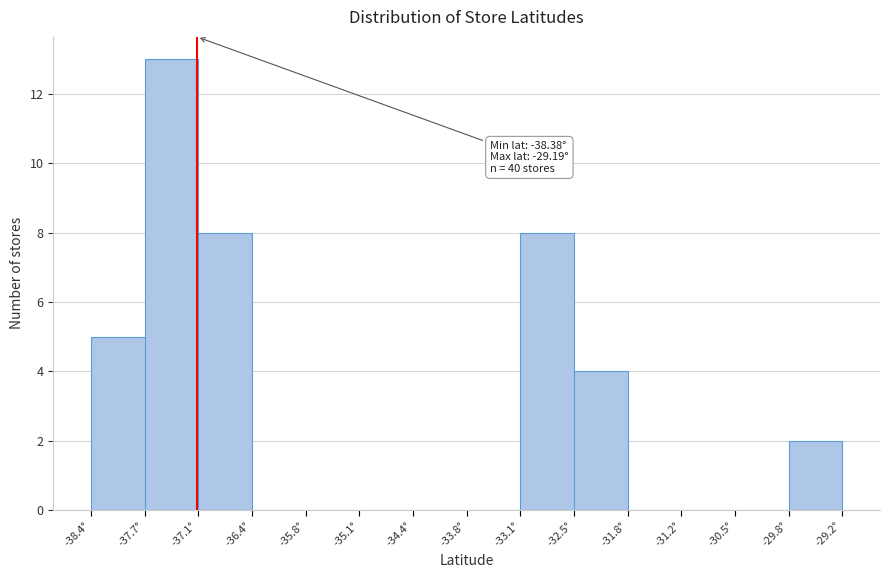

Which range on the x-axis has the tallest bar?

-37.7 to -37.1